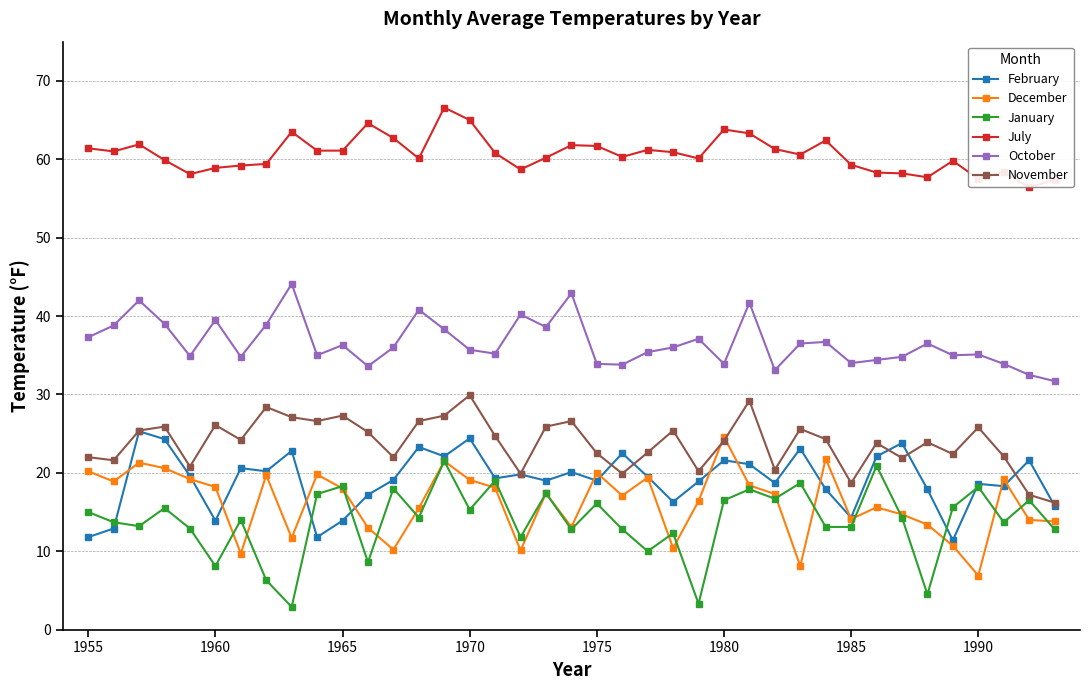

True or false: January and October intersect in this chart.

False